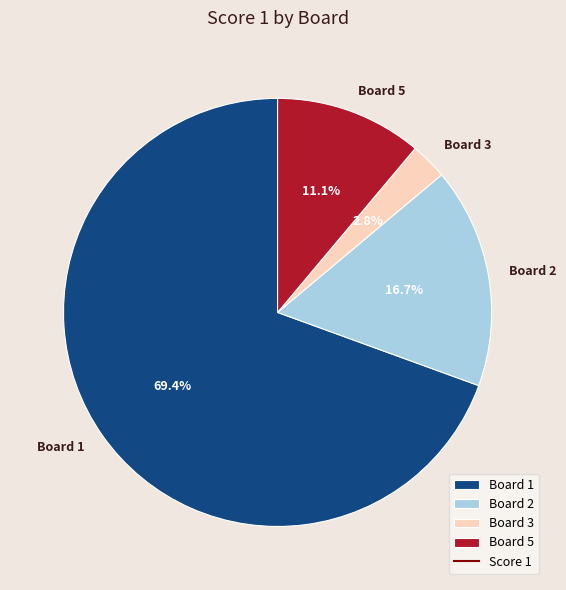

How many slices are in this pie chart?

4